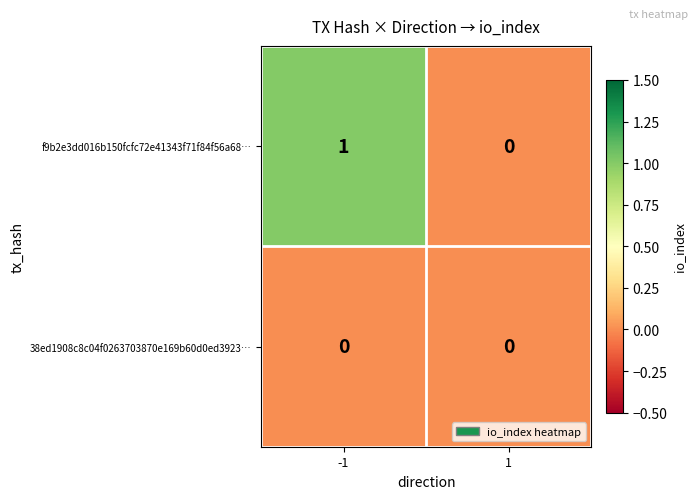

Which series has the largest total across all categories?

f9b2e3dd016b150fcfc72e41343f71f84f56a68…